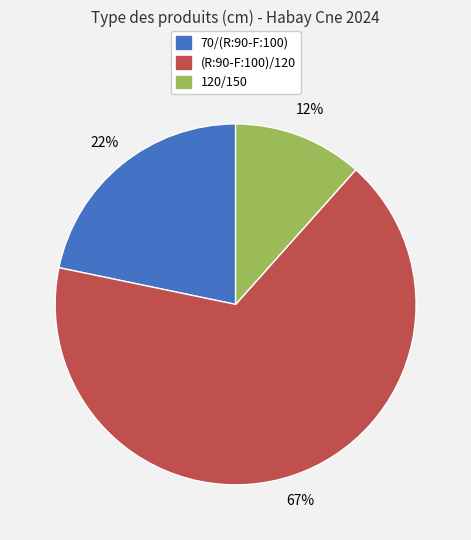

To the nearest percent, what portion does 120/150 represent?

12%